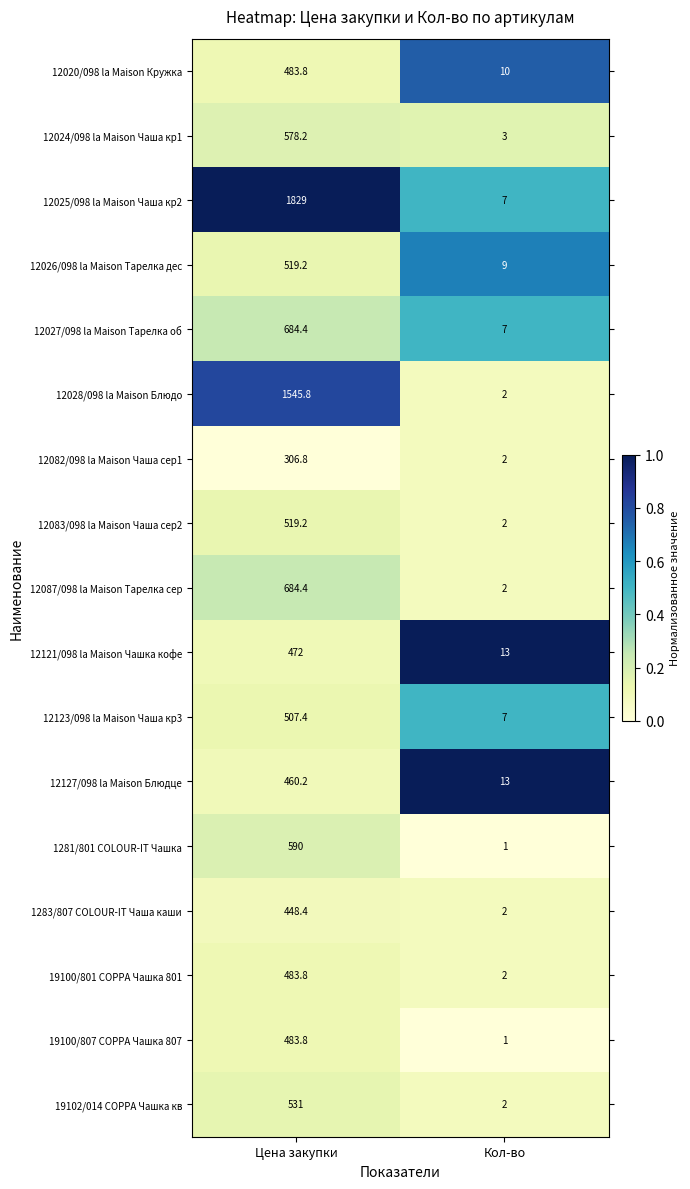

The 1283/807 COLOUR-IT Чаша каши series shows 243.7 at Цена закупки. True or false?

False